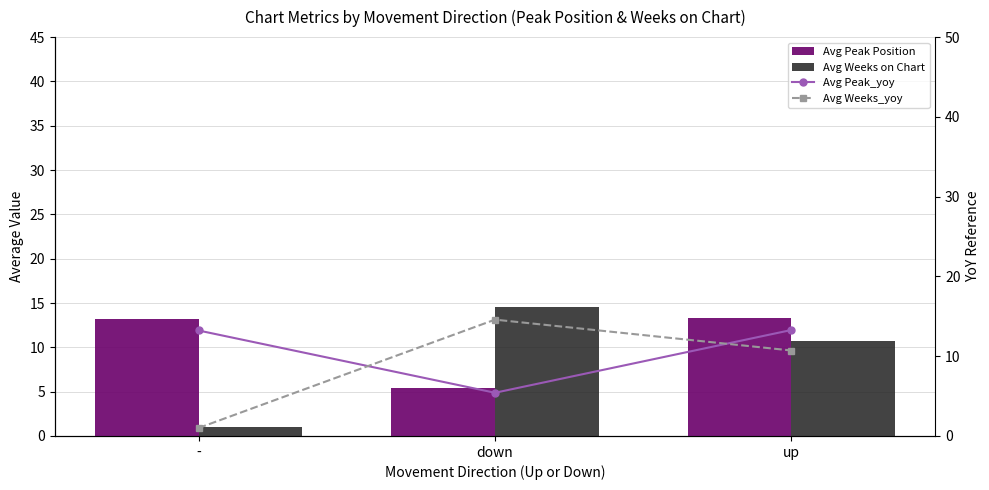

Between - and up, which is larger?

up